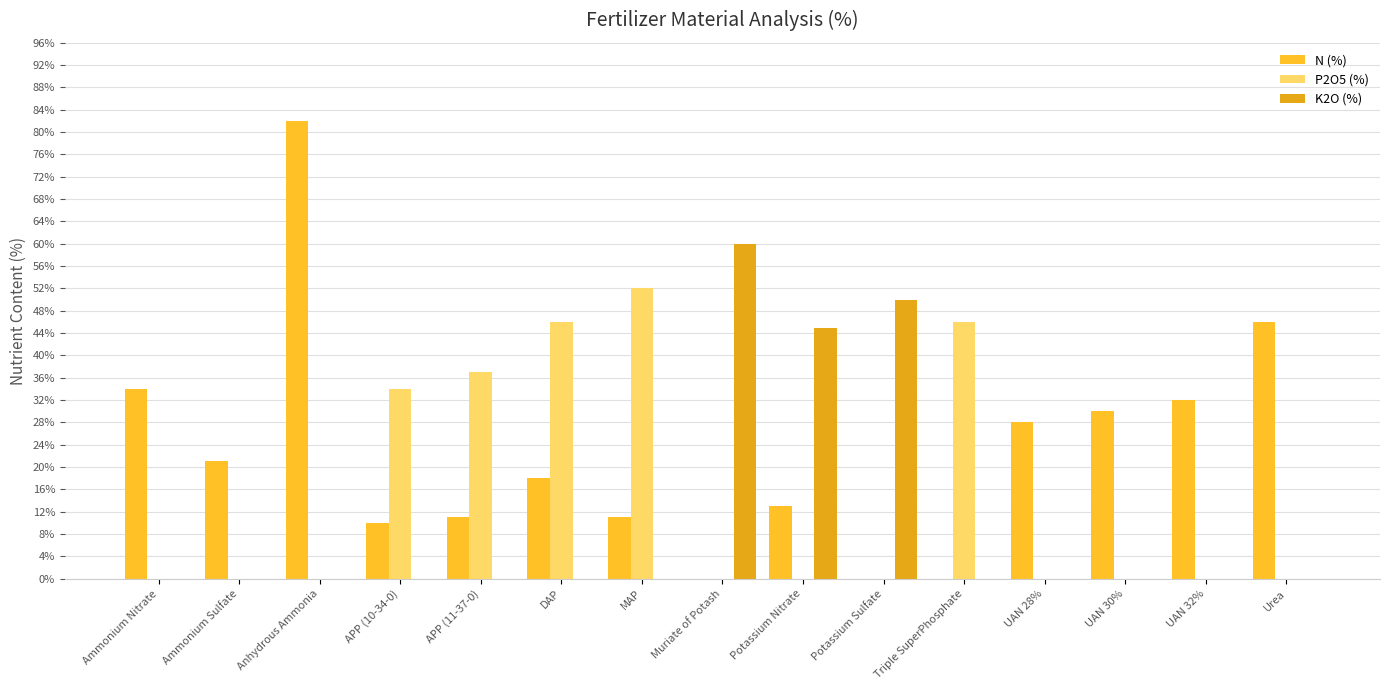

What is the difference between the maximum and minimum values in the P2O5 (%) series?

52